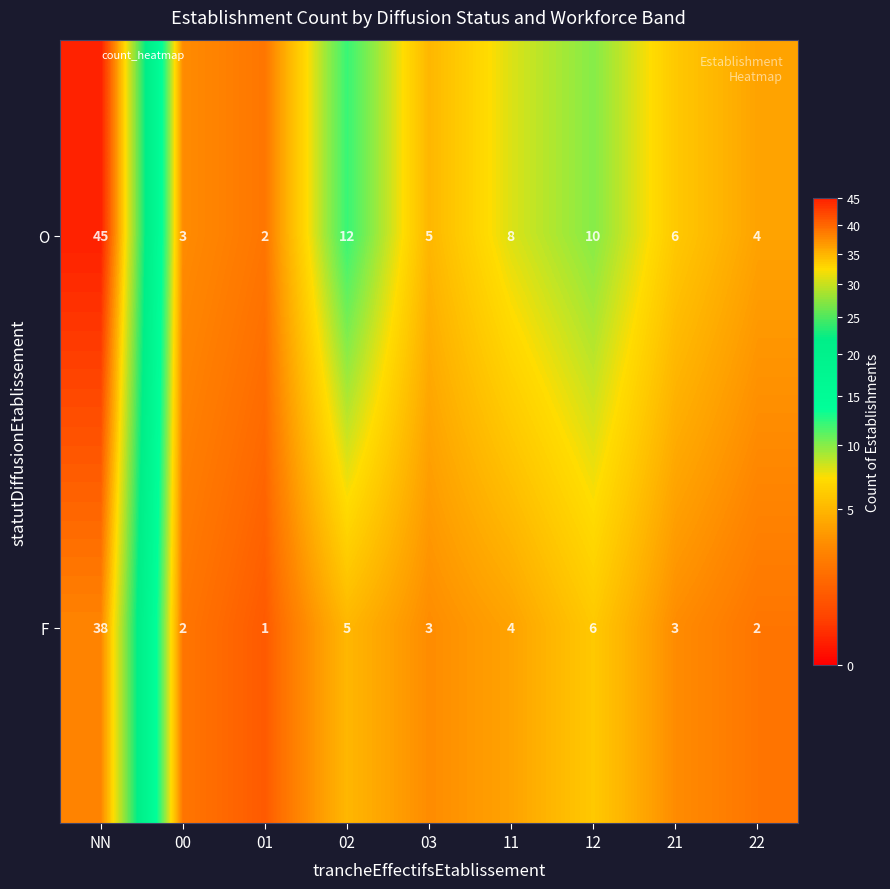

Which series has the largest total across all categories?

O